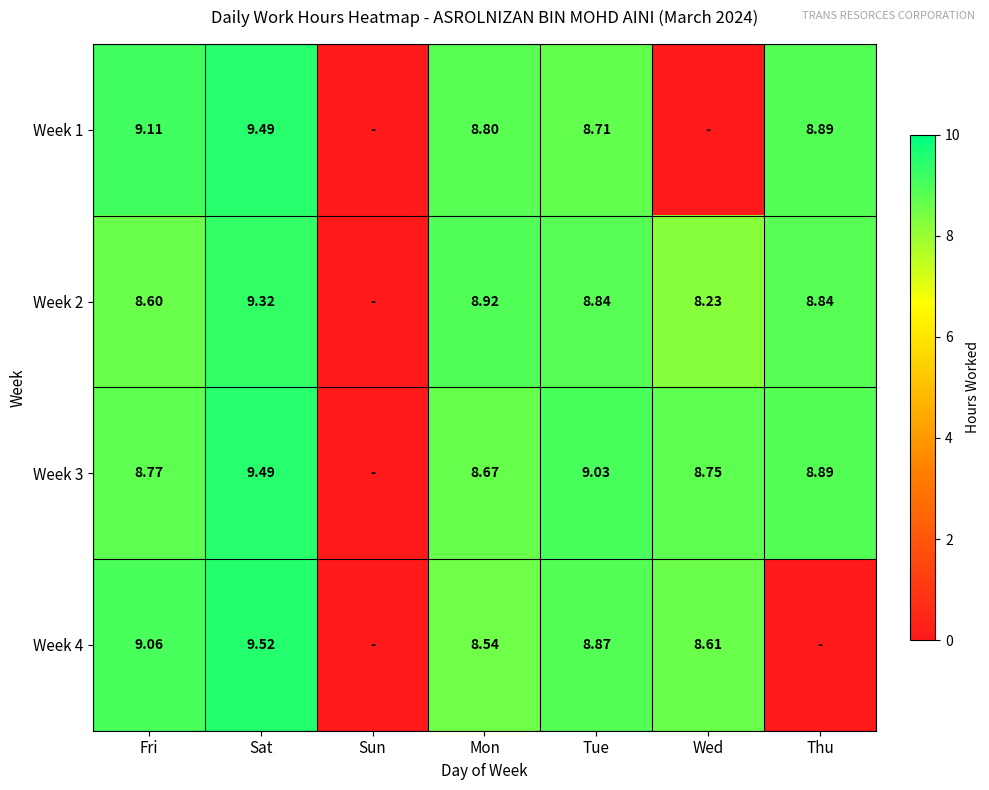

Is the value of Week 3 at Tue greater than the value of Week 1 at Mon?

Yes